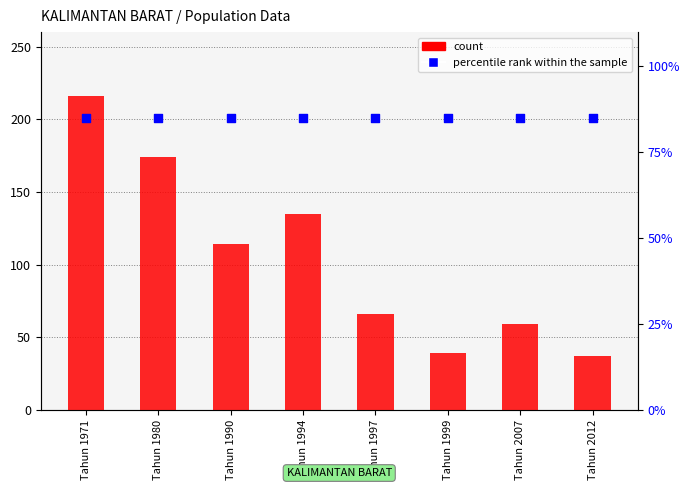

Which series has the widest spread of Y values?

count